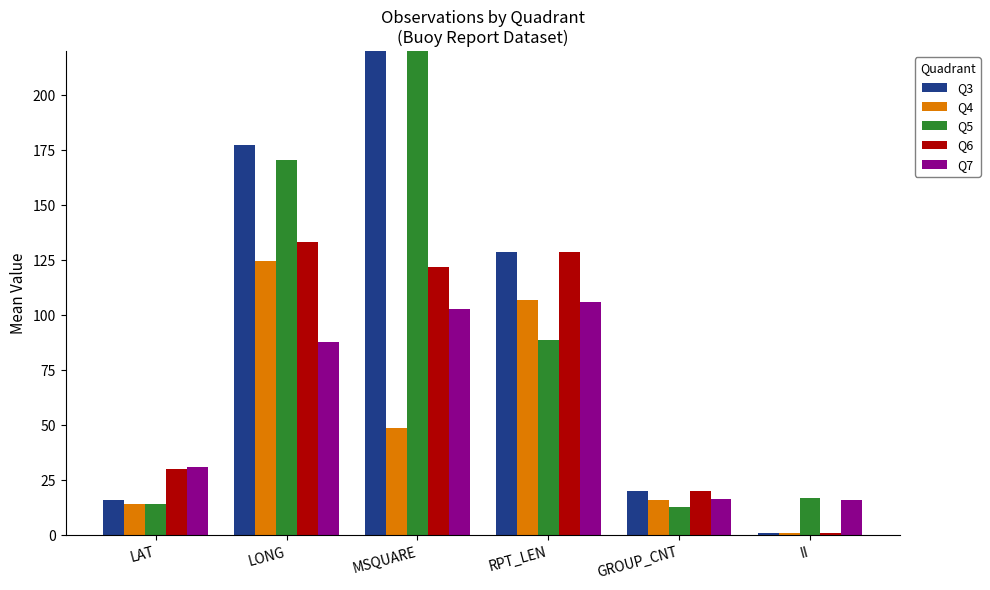

What is the label of the 3rd bar from the left?

MSQUARE